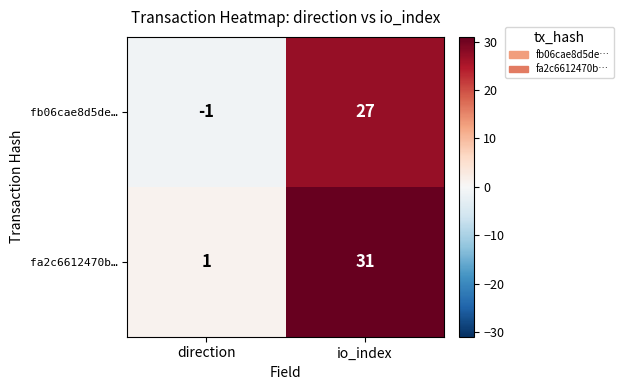

At direction, list the series in order from largest to smallest.

fa2c6612470b…, fb06cae8d5de…